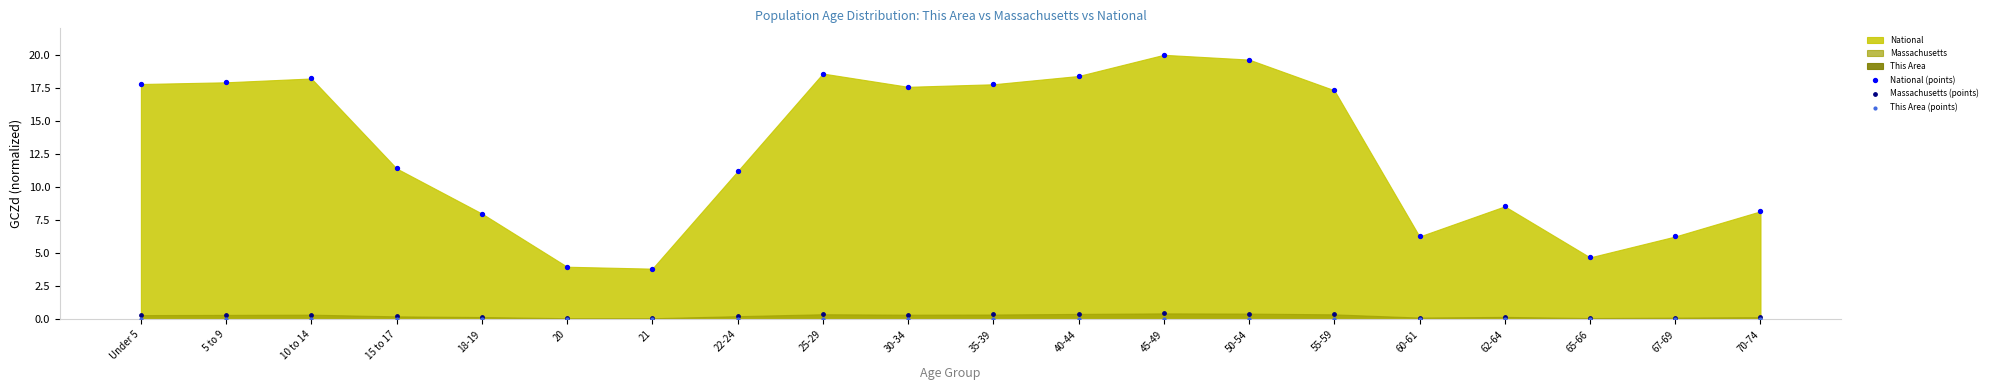

Which series contains the lowest Y value?

This Area (points)